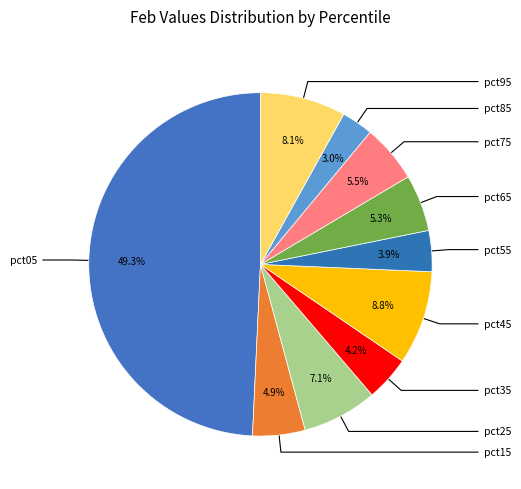

Rank the categories by value from highest to lowest.

pct05, pct45, pct95, pct25, pct75, pct65, pct15, pct35, pct55, pct85